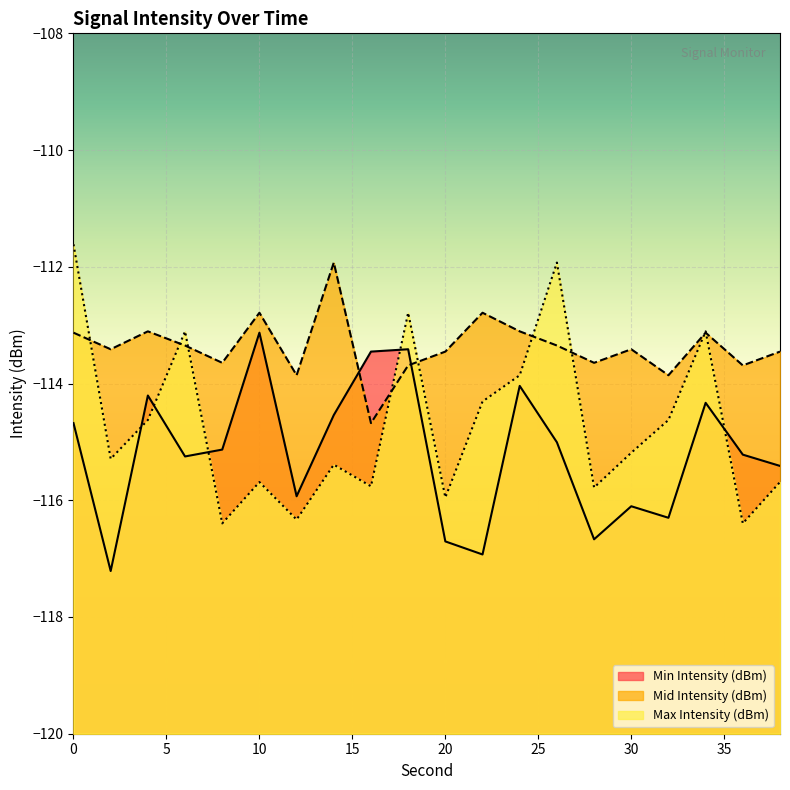

True or false: Mid Intensity (dBm) has a value of -113.1 at 34.

True